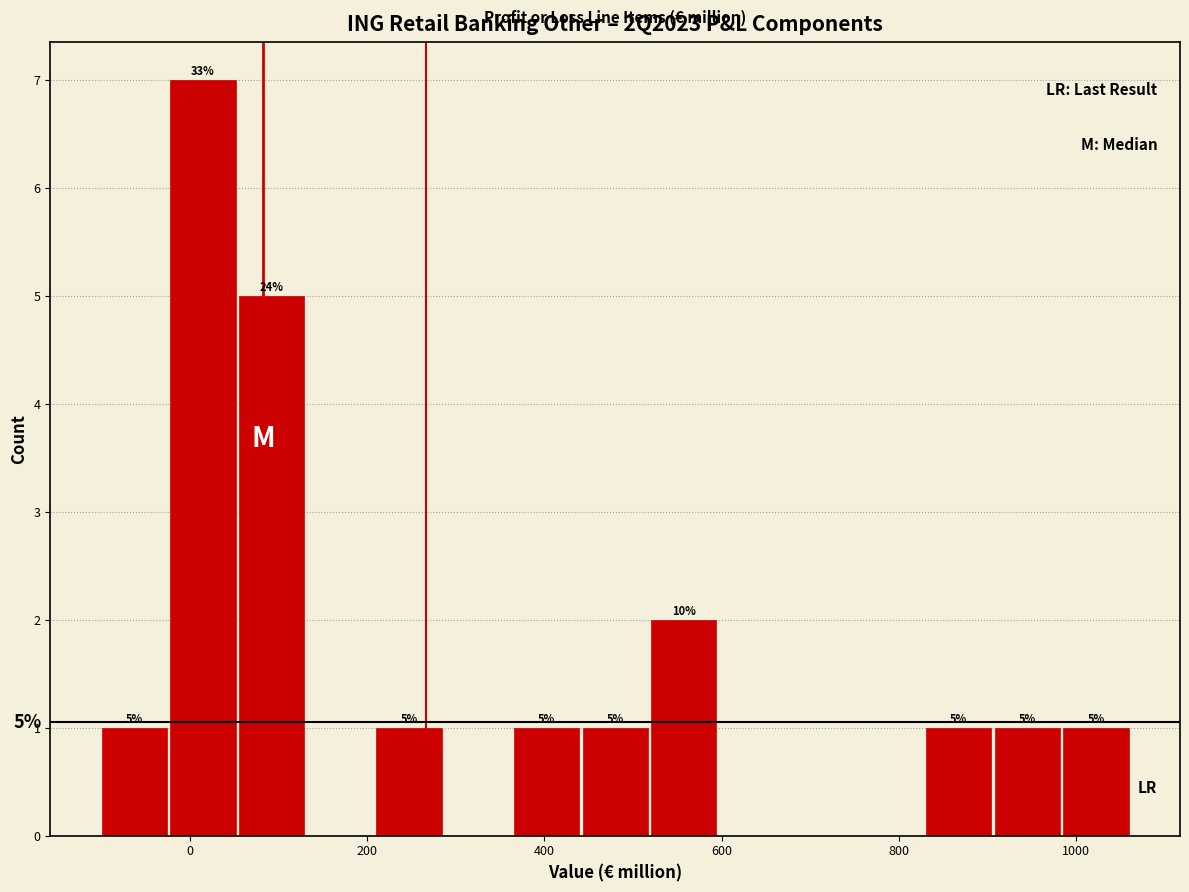

Around what value on the x-axis is the tallest bar? Give the approximate position of its centre, as read against the axis.

20